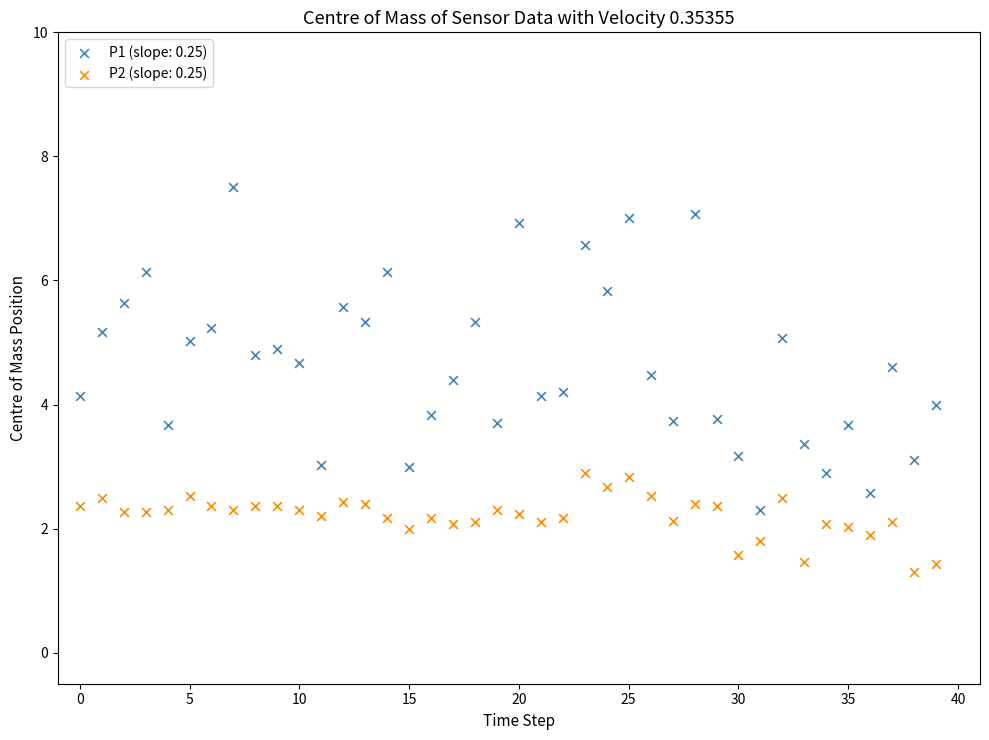

Which series contains the highest Y value?

P1 (slope: 0.25)